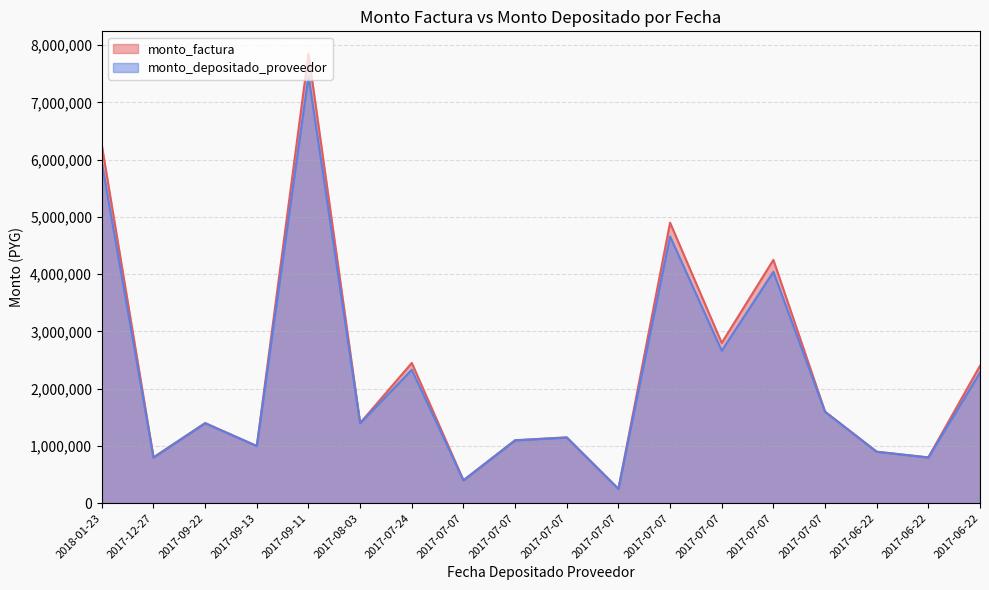

What is the label of the 1st point from the right?

2017-06-22